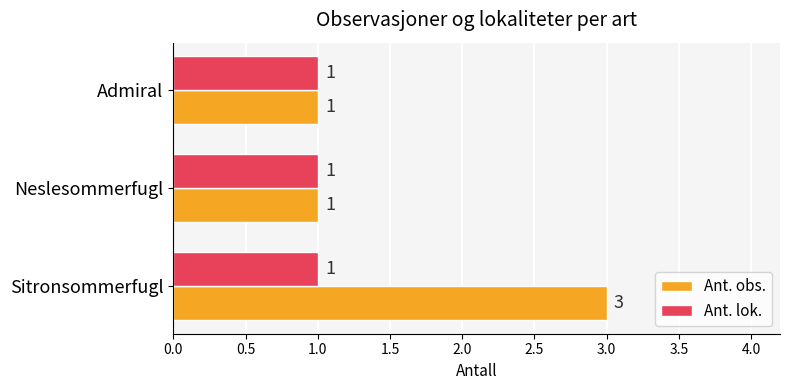

What is the sum of the Ant. obs. values at Neslesommerfugl and Sitronsommerfugl?

4